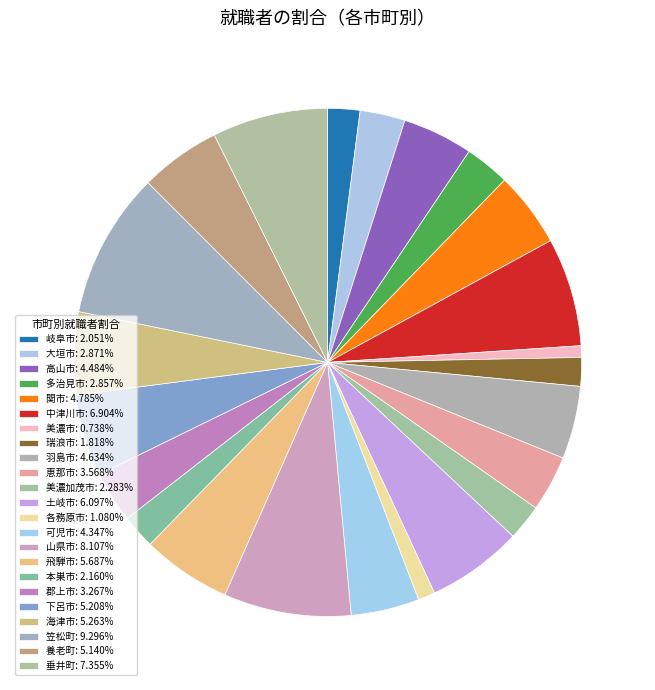

Is 可児市 the majority of the pie?

No